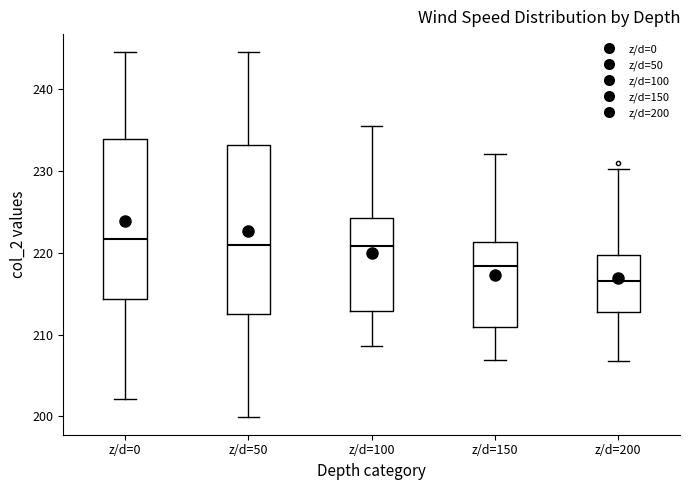

Which box has the lowest median line?

z/d=200